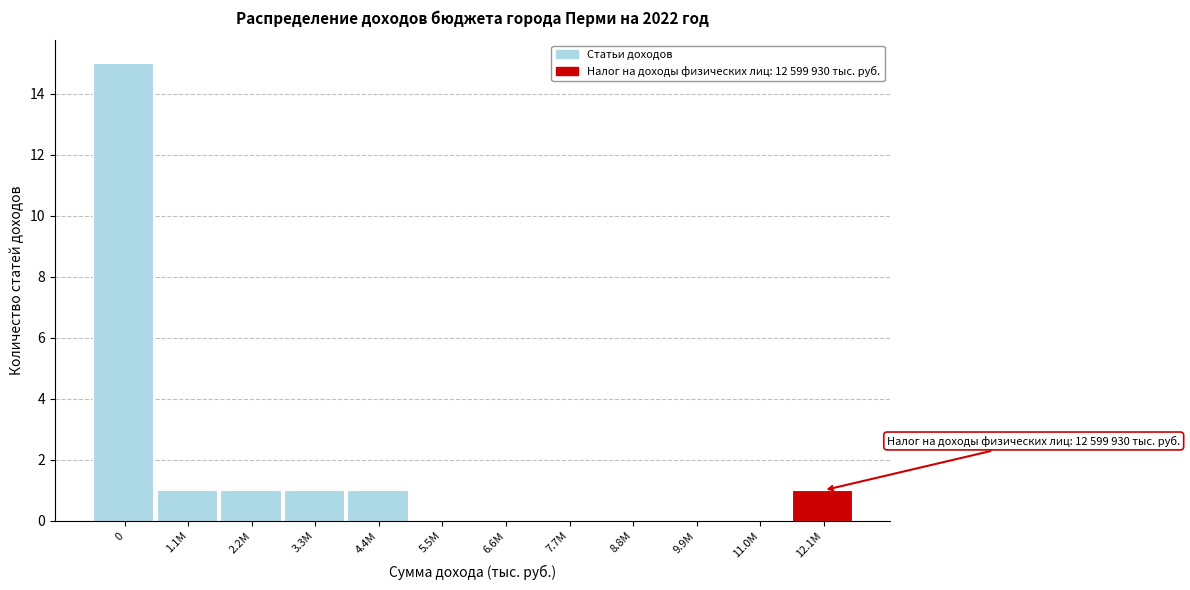

Reading right to left, list all the values displayed in this chart.

12.1M=1	11.0M=0	9.9M=0	8.8M=0	7.7M=0	6.6M=0	5.5M=0	4.4M=1	3.3M=1	2.2M=1	1.1M=1	0=15